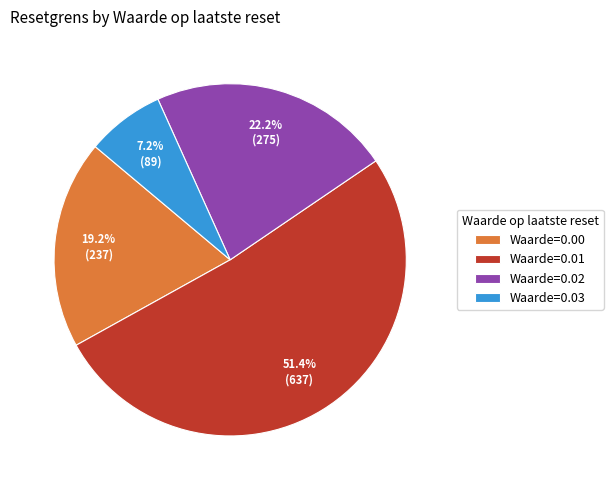

Combined, do Waarde=0.01 and Waarde=0.03 account for over 50%?

Yes